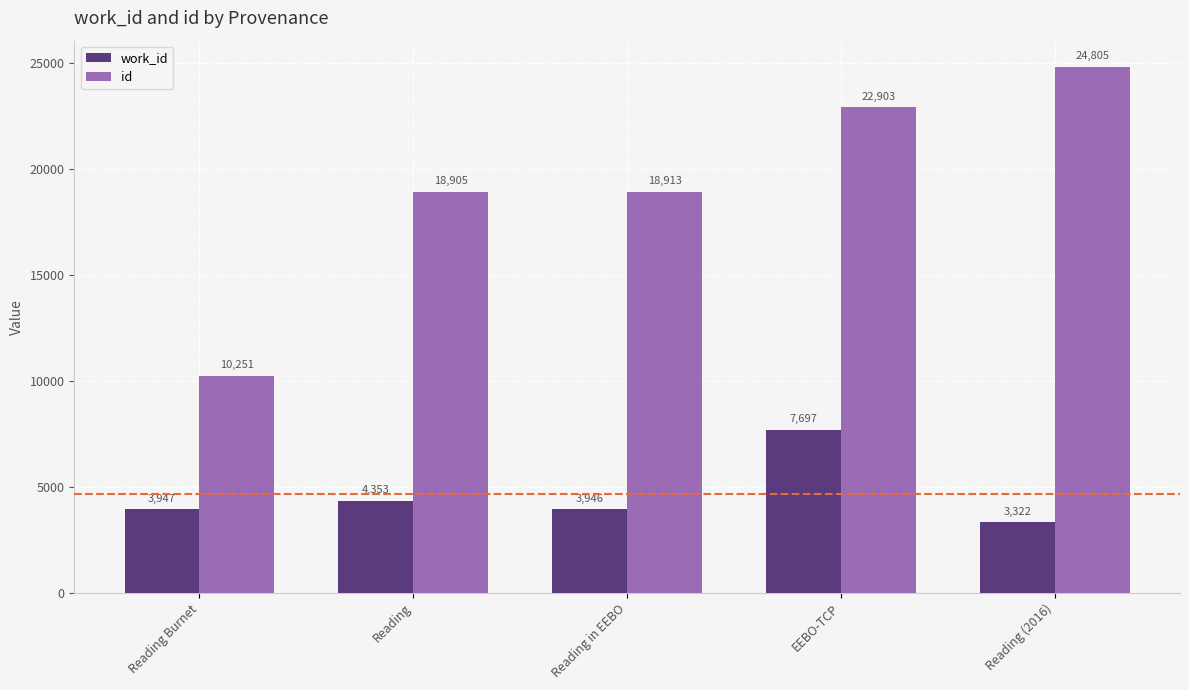

Which series has the widest spread of values?

id